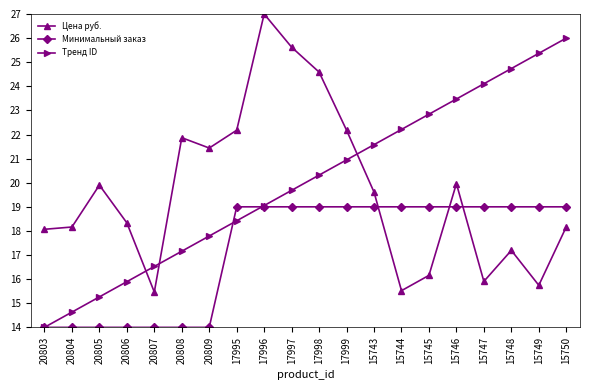

Is the value of Цена руб. at 17996 greater than the value of Тренд ID at 20804?

Yes